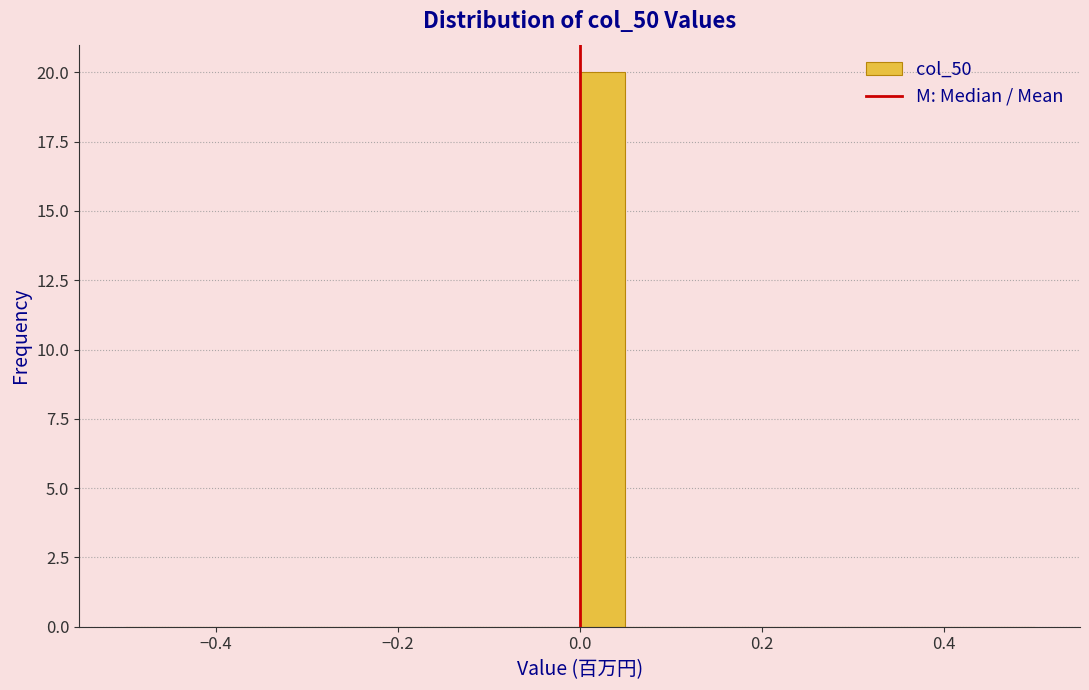

Read against the x-axis, roughly where is the centre of the tallest bar?

0.02